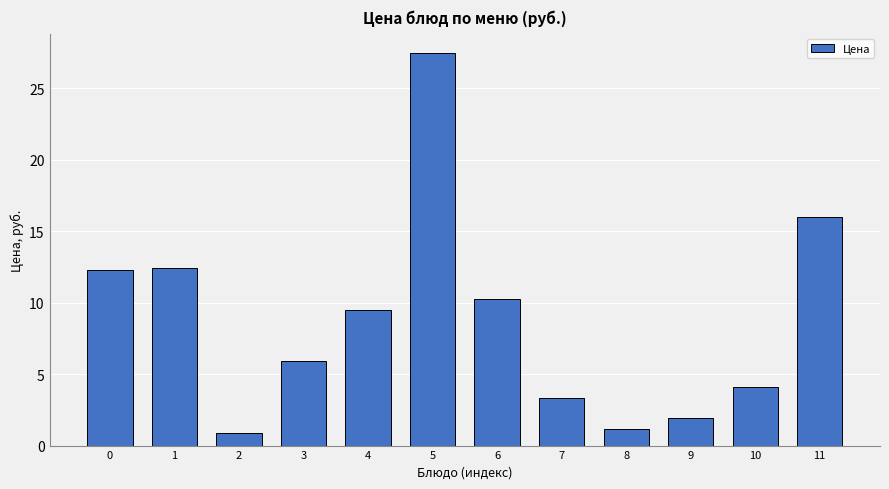

What value does the data have at 8?

1.1